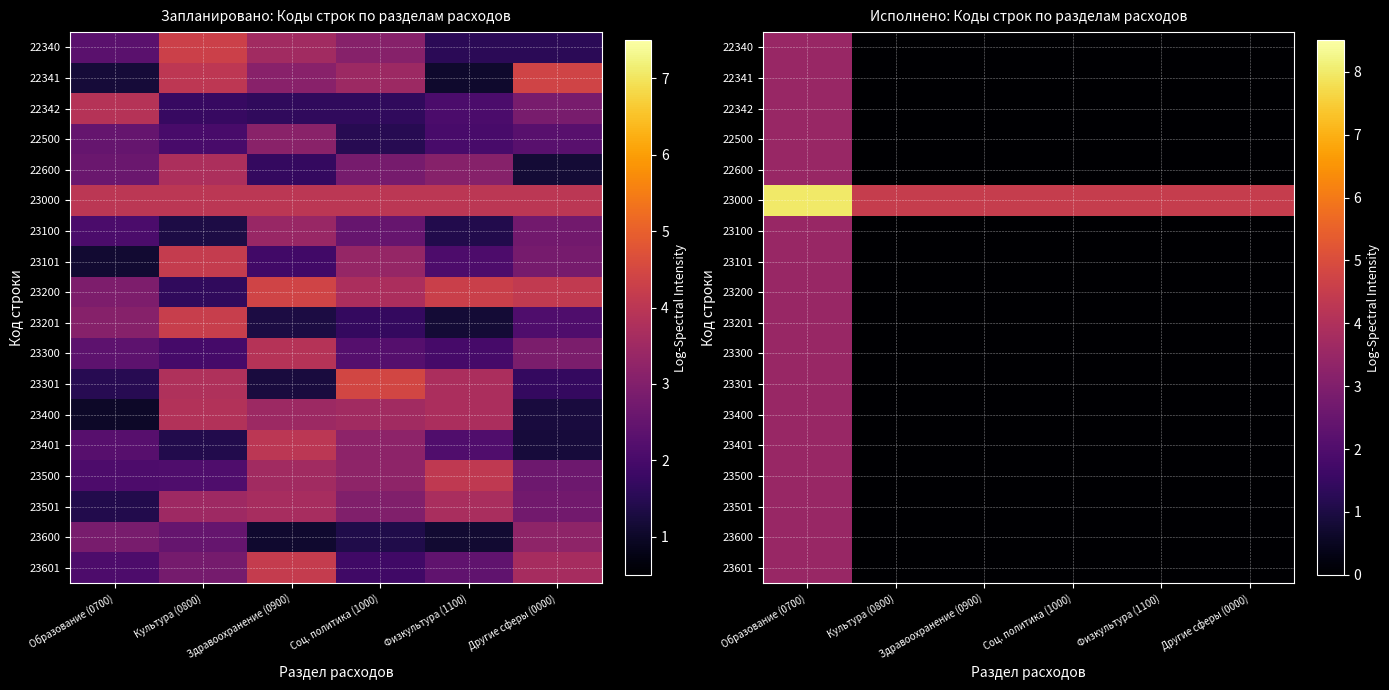

At which label is 23301 closest to 1?

Культура (0800)